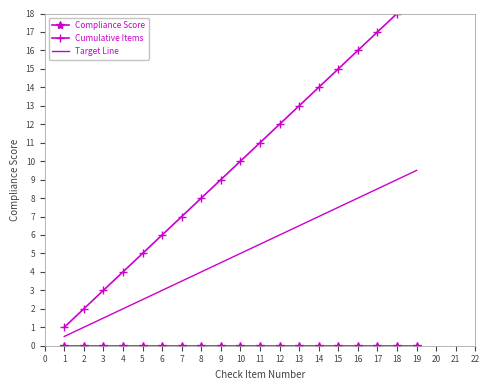

Rank the series by their maximum value, from highest to lowest.

Cumulative Items, Target Line, Compliance Score